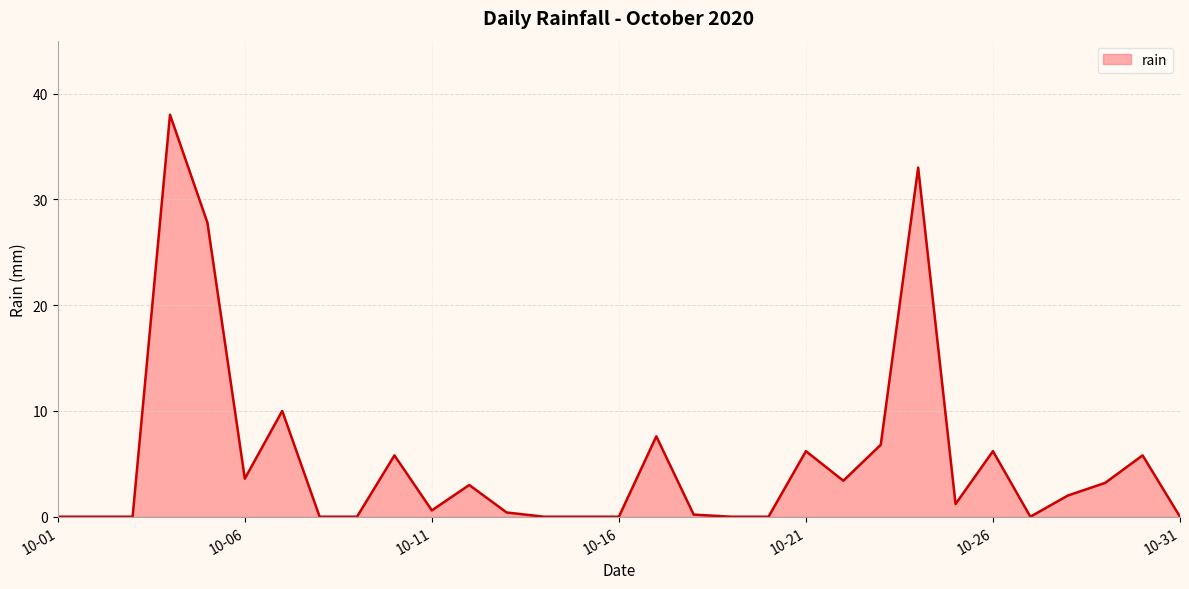

What is the greatest value displayed?

38.0